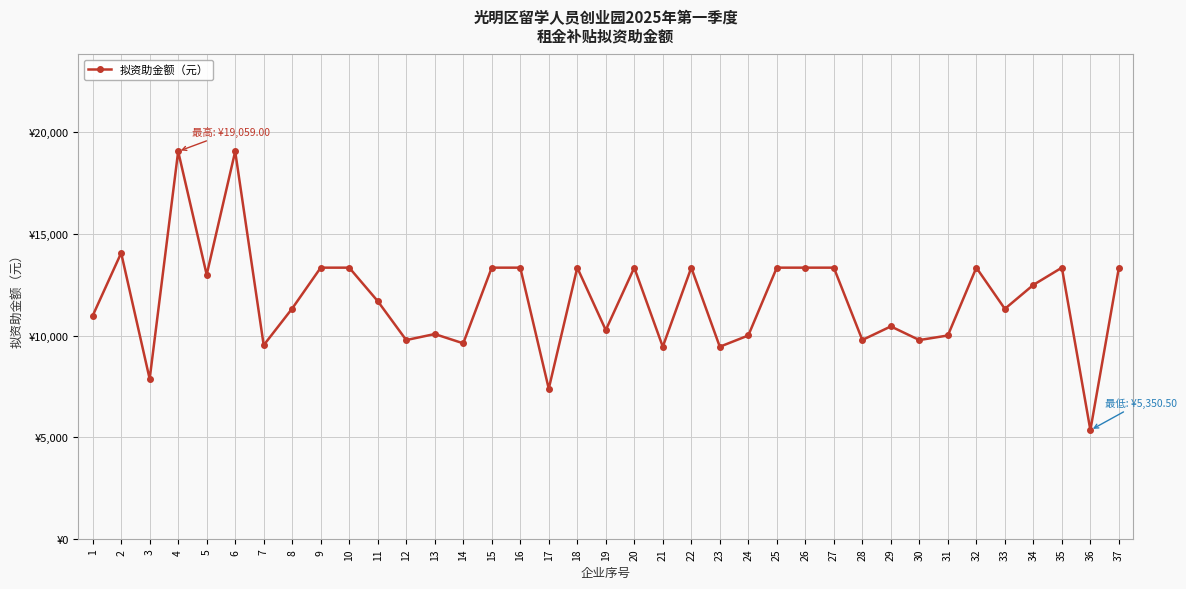

At which label is the value closest to 12204?

34